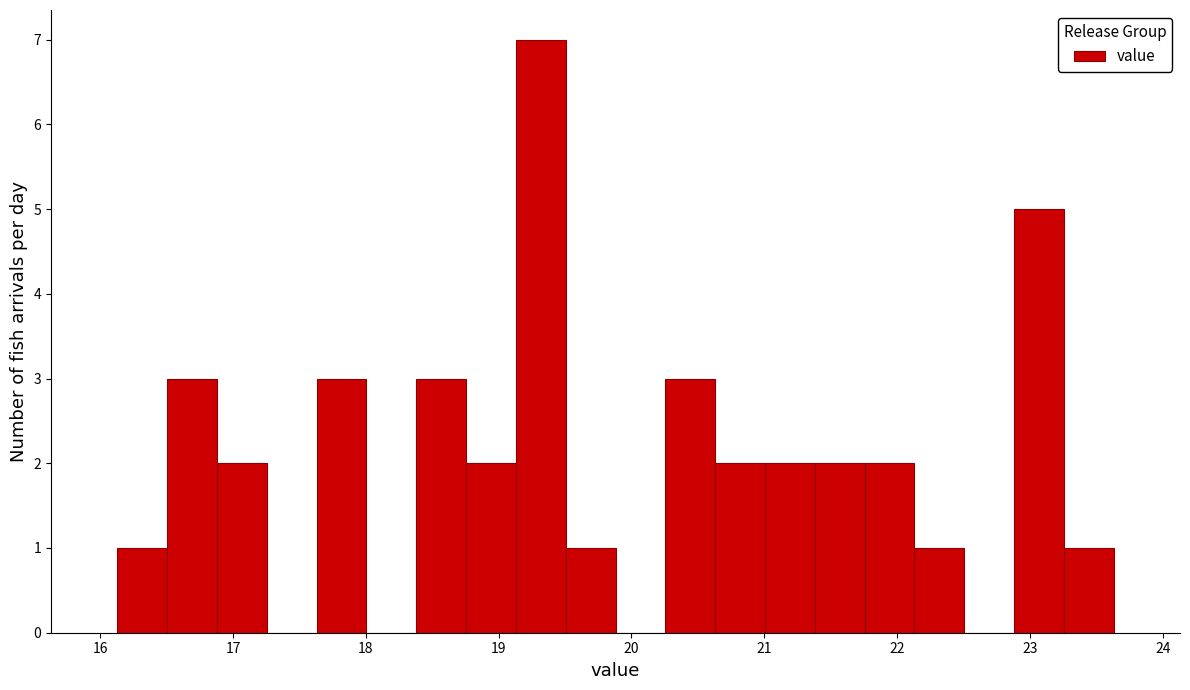

Around what value on the x-axis is the tallest bar? Give the approximate position of its centre, as read against the axis.

19.3